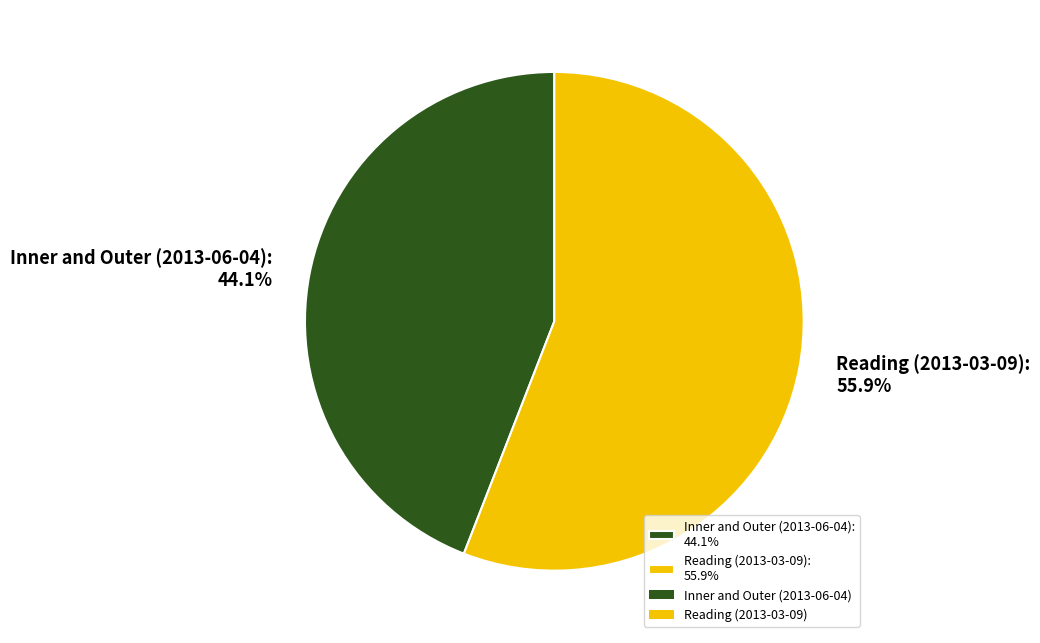

Is there any slice that represents more than half of the pie?

Yes